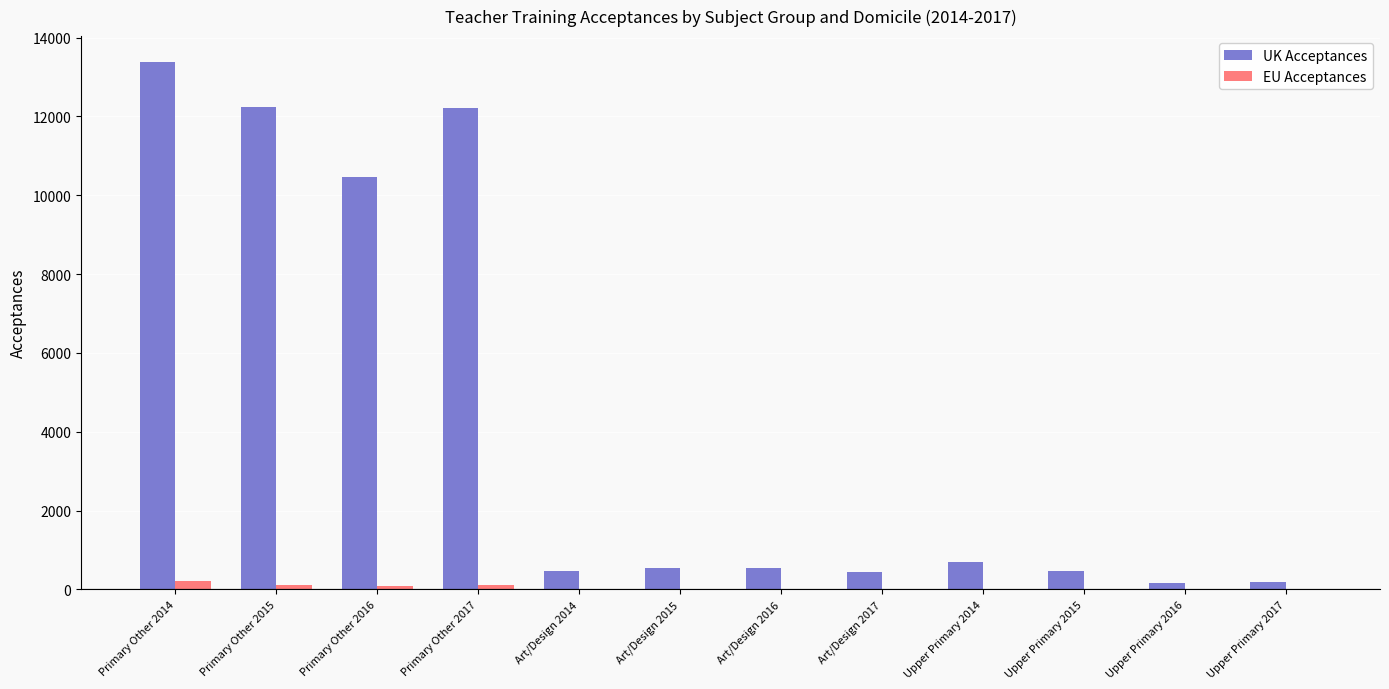

What is the total value across all series at Primary Other 2015?

12345